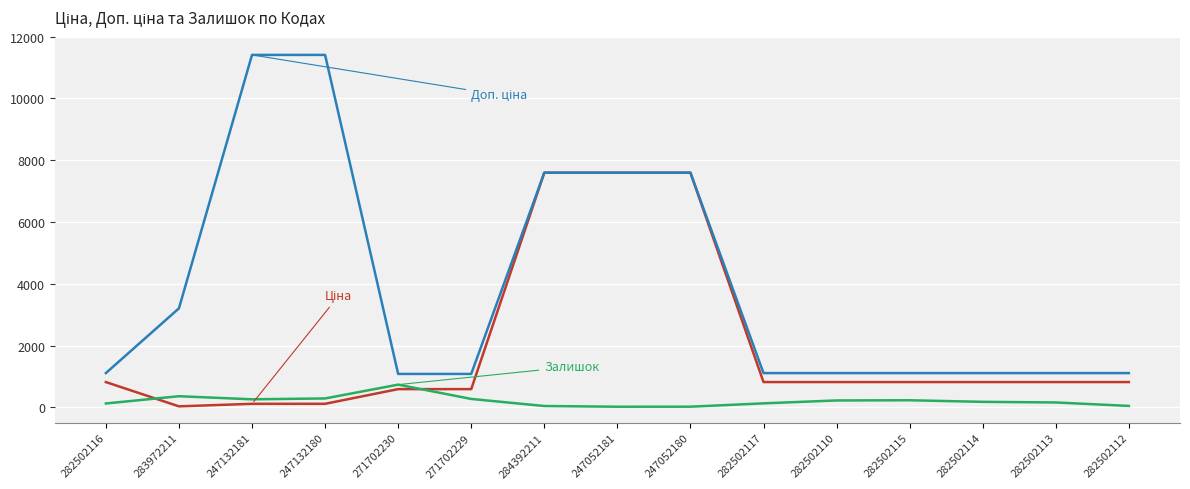

Does the chart display data point markers on the line(s)?

No